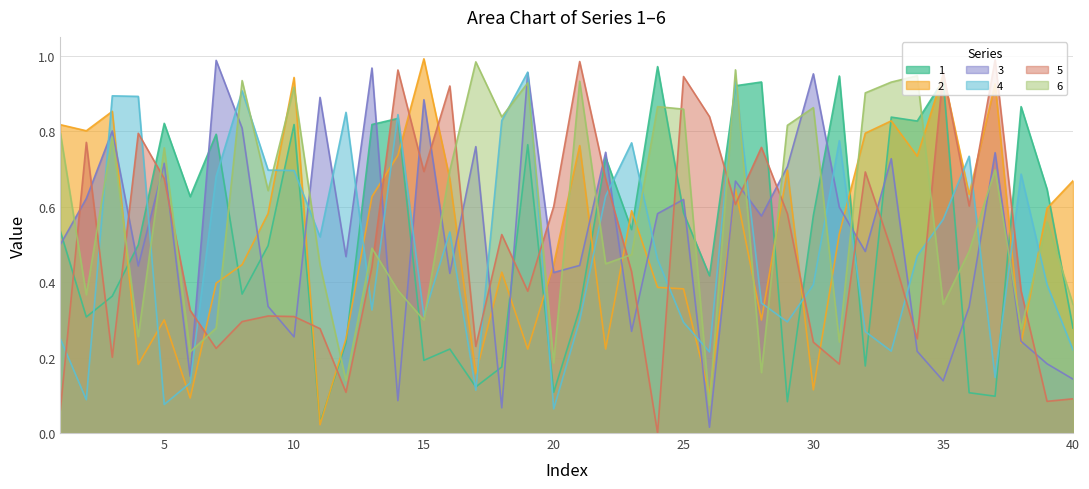

What is the difference between the second highest and second lowest values in the 4 series?

0.9